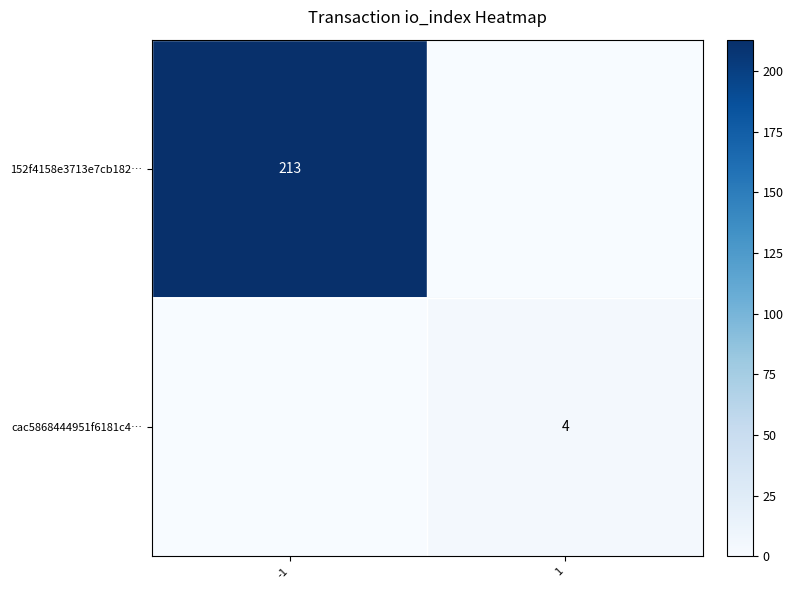

The value of 152f4158e3713e7cb182… at -1 is 67. True or false?

False